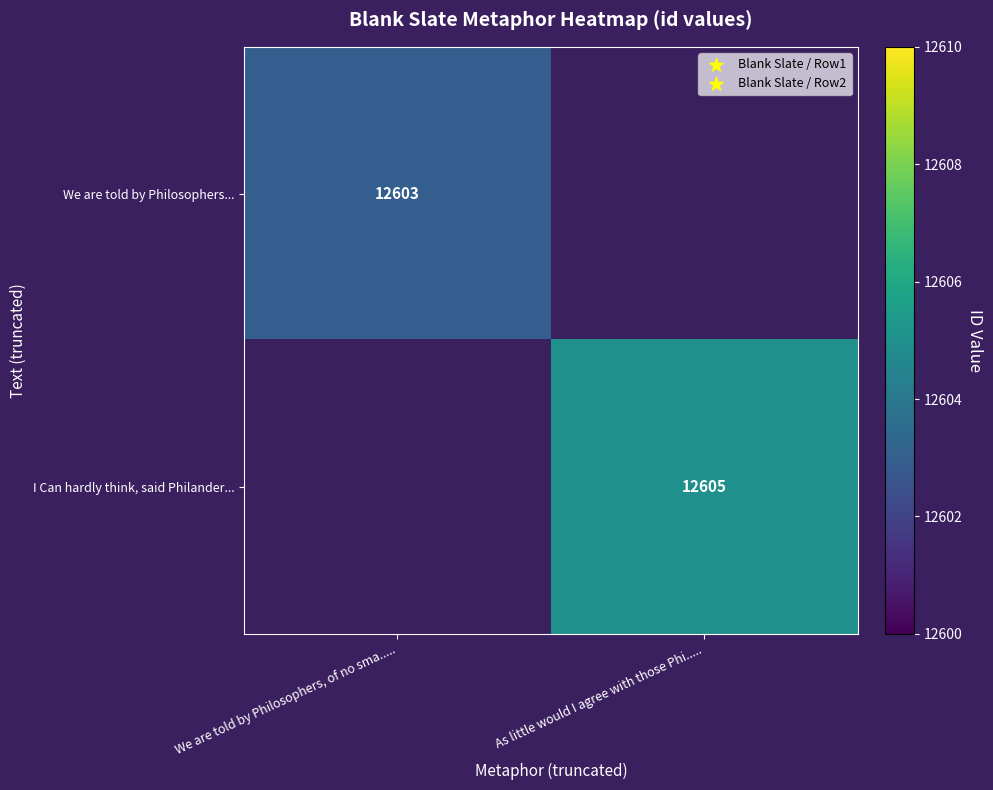

The We are told by Philosophers... series shows 12603 at We are told by Philosophers, of no sma...... True or false?

True